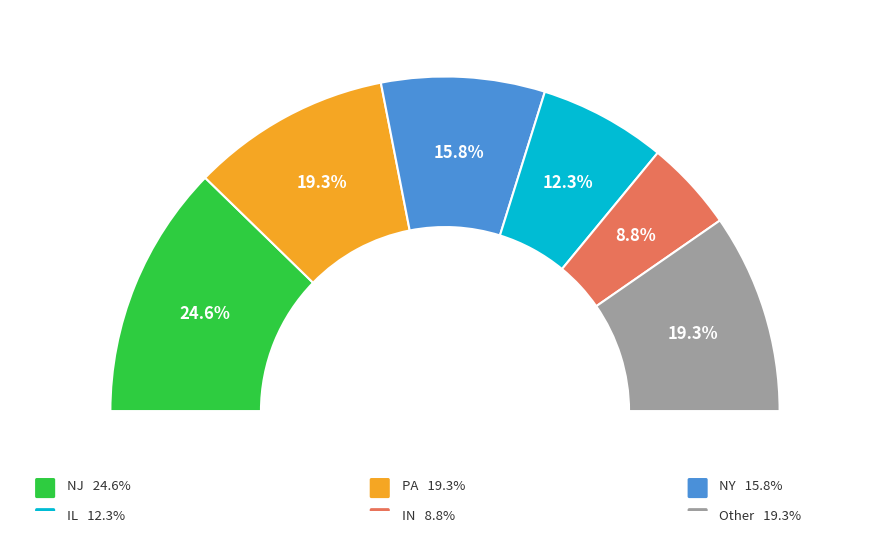

Is it true that PA is 28% of the pie?

False